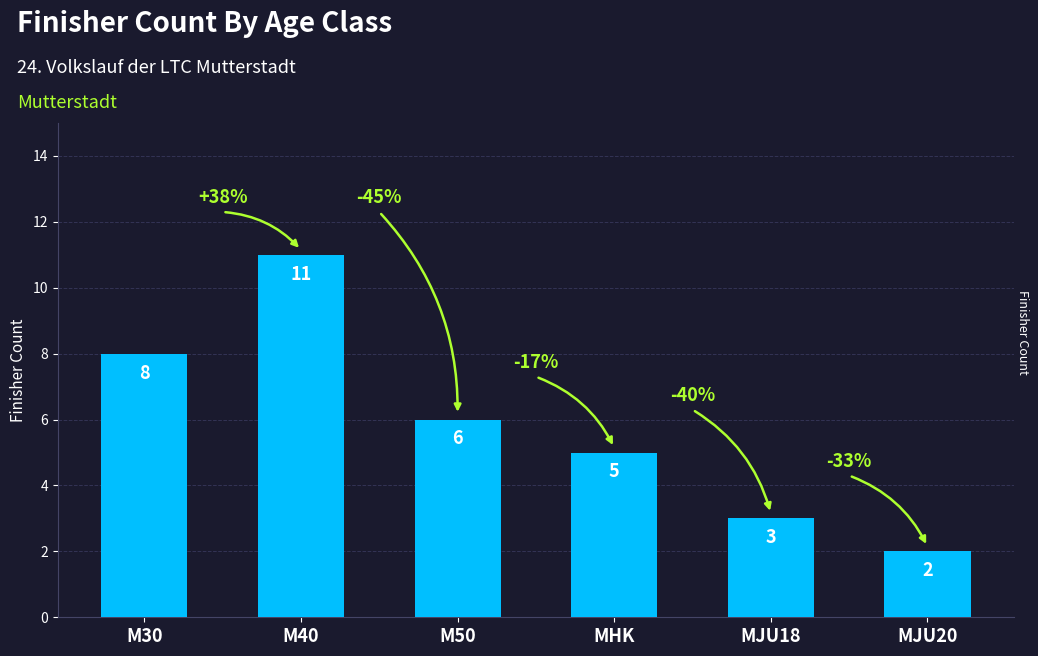

What is the average value?

6